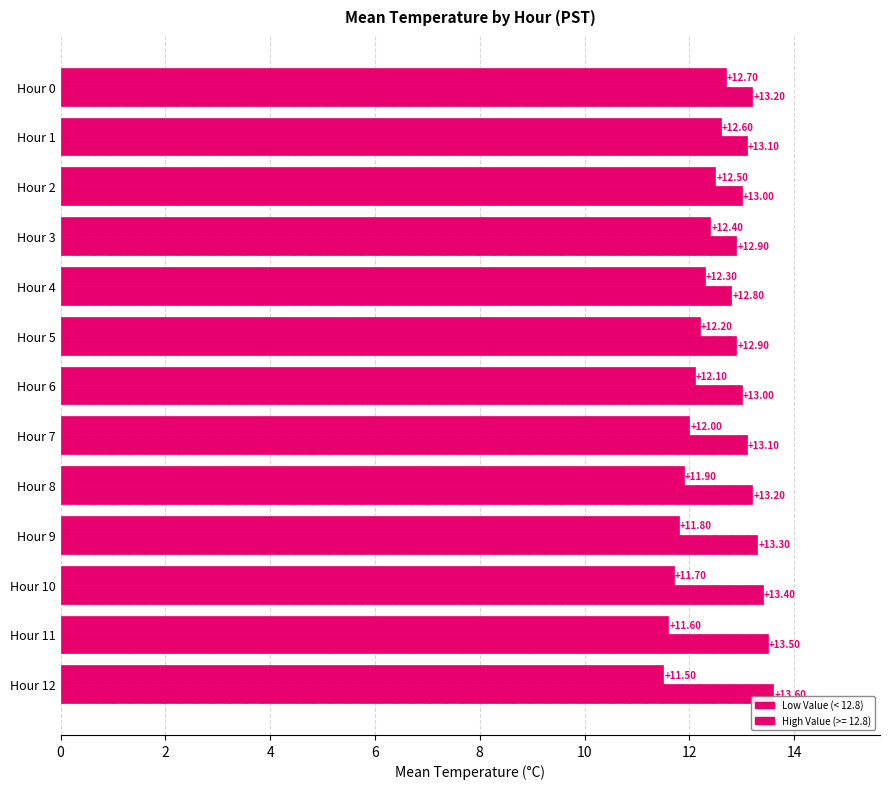

How many data points in Low Value (< 12.8) are less than 12?

5